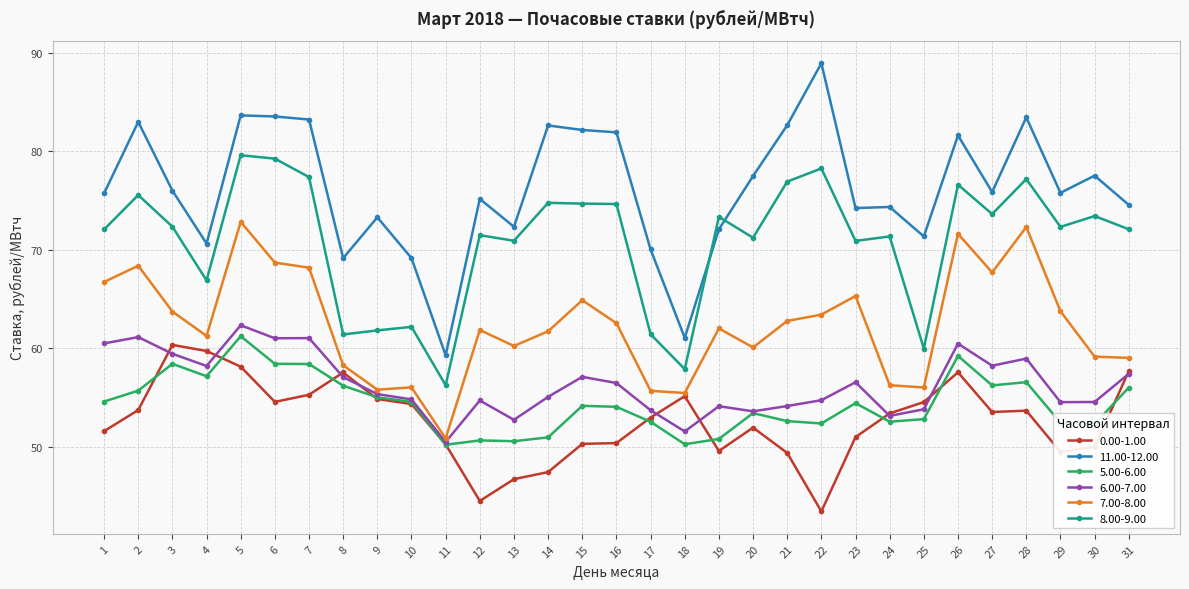

Which series changed the most between 8 and 27?

8.00-9.00